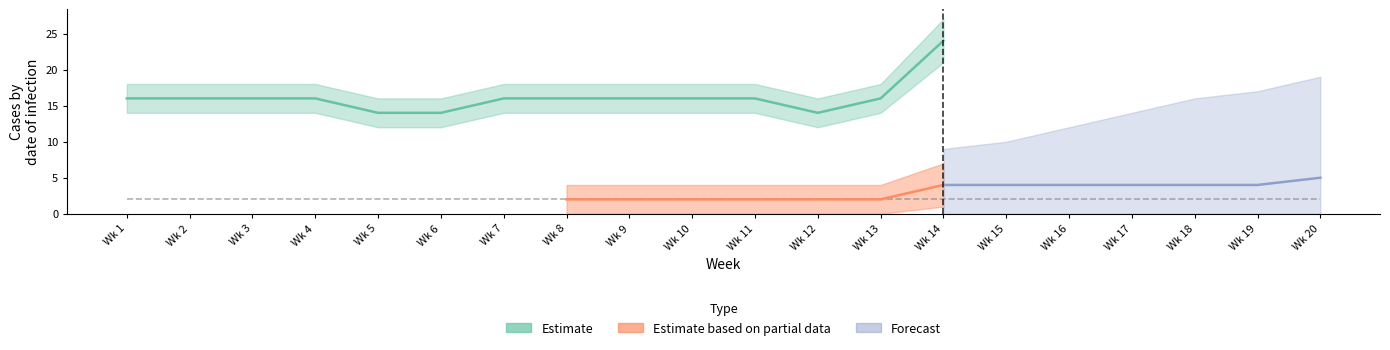

At which category is the sum across all series the highest?

14